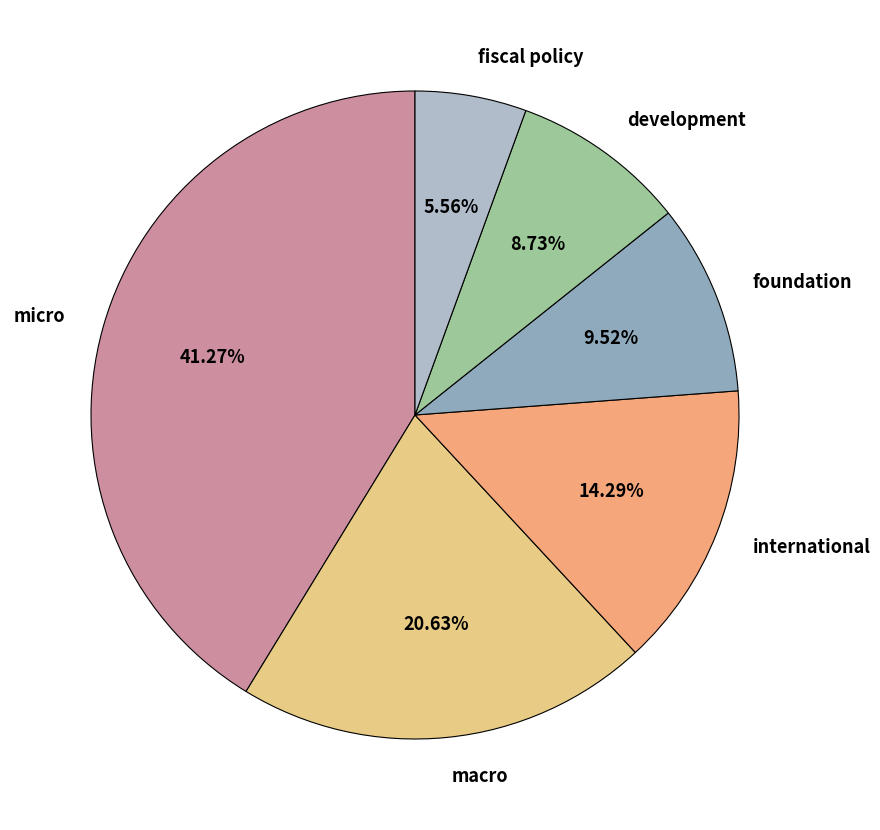

Between foundation and macro, which is larger?

macro